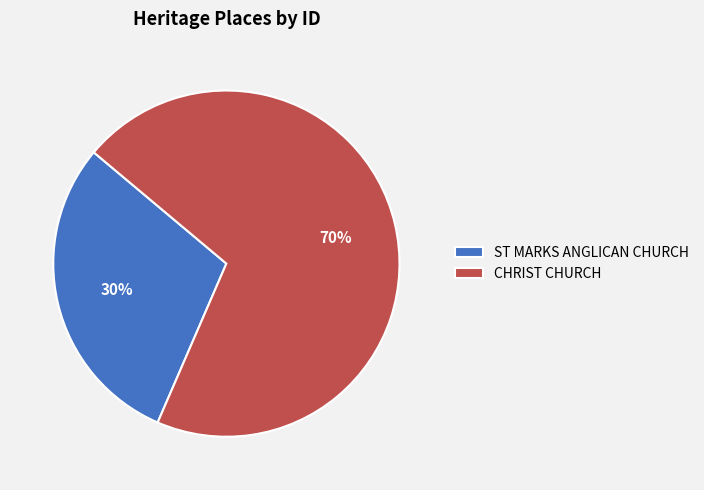

How many segments does this pie chart have?

2